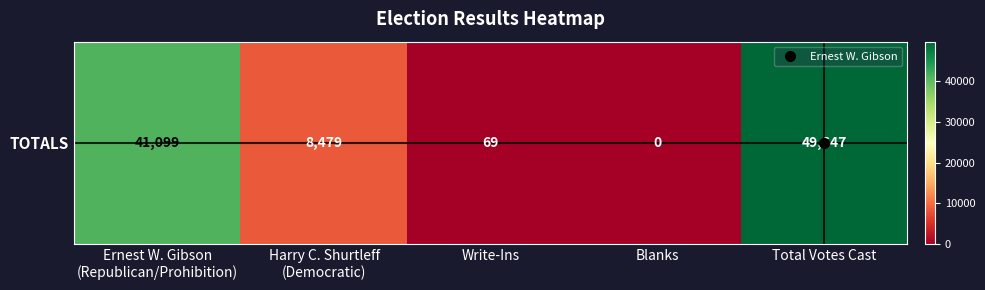

Rank the categories by value from highest to lowest.

Total Votes Cast, Ernest W. Gibson
(Republican/Prohibition), Harry C. Shurtleff
(Democratic), Write-Ins, Blanks